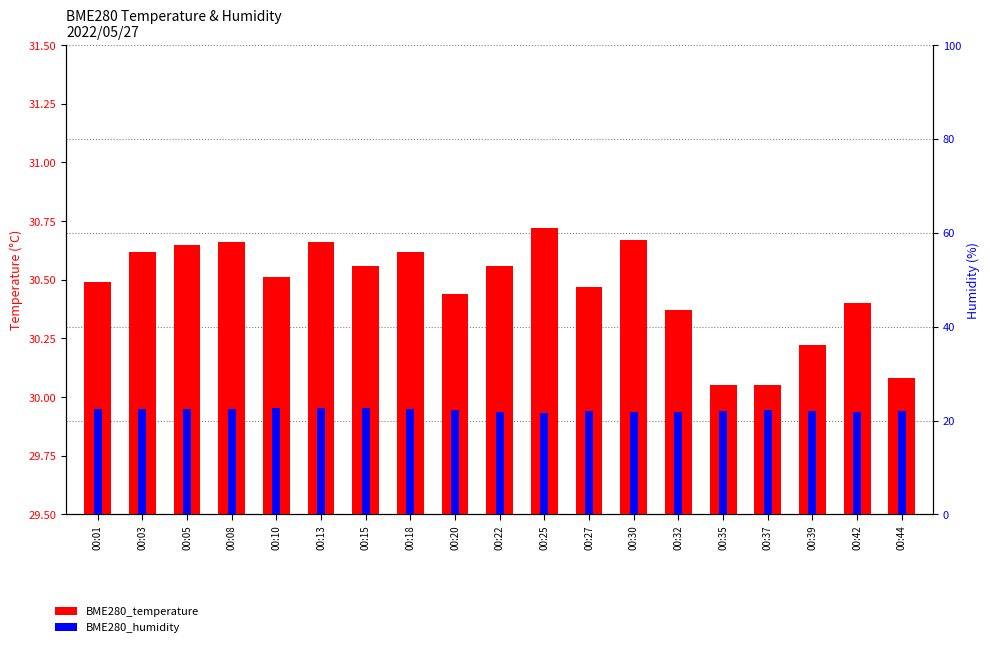

What is the total value across all series at 00:37?

52.3